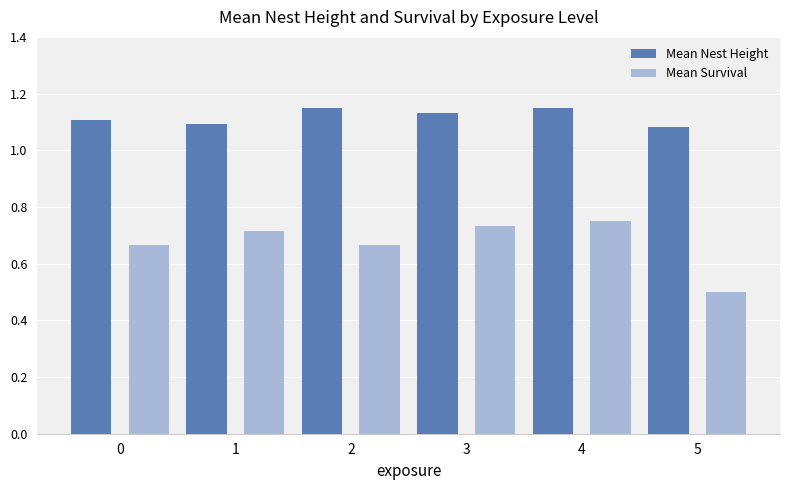

Rank the series by their maximum value, from highest to lowest.

Mean Nest Height, Mean Survival